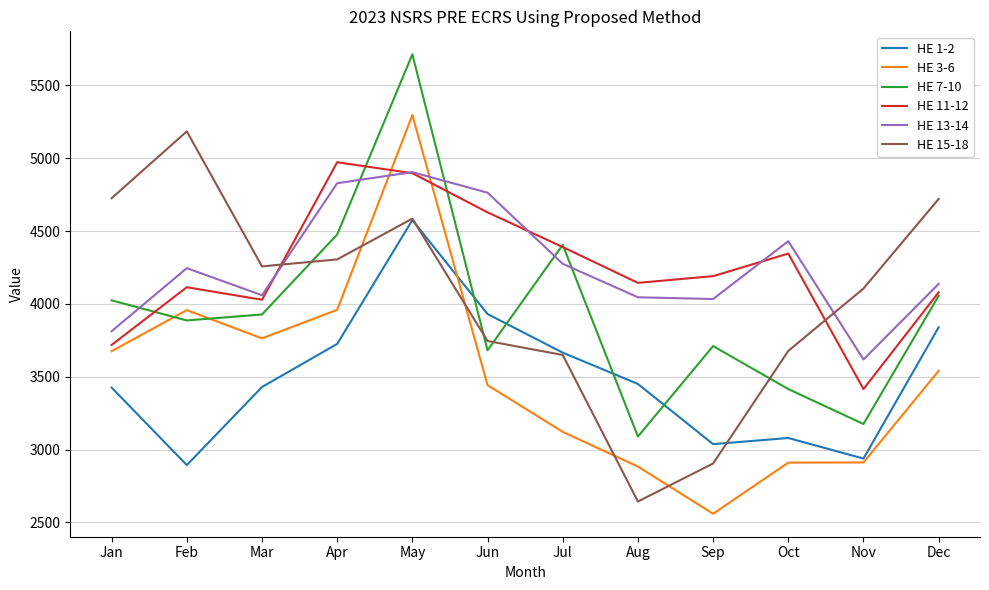

Does the chart have visible grid lines?

Yes